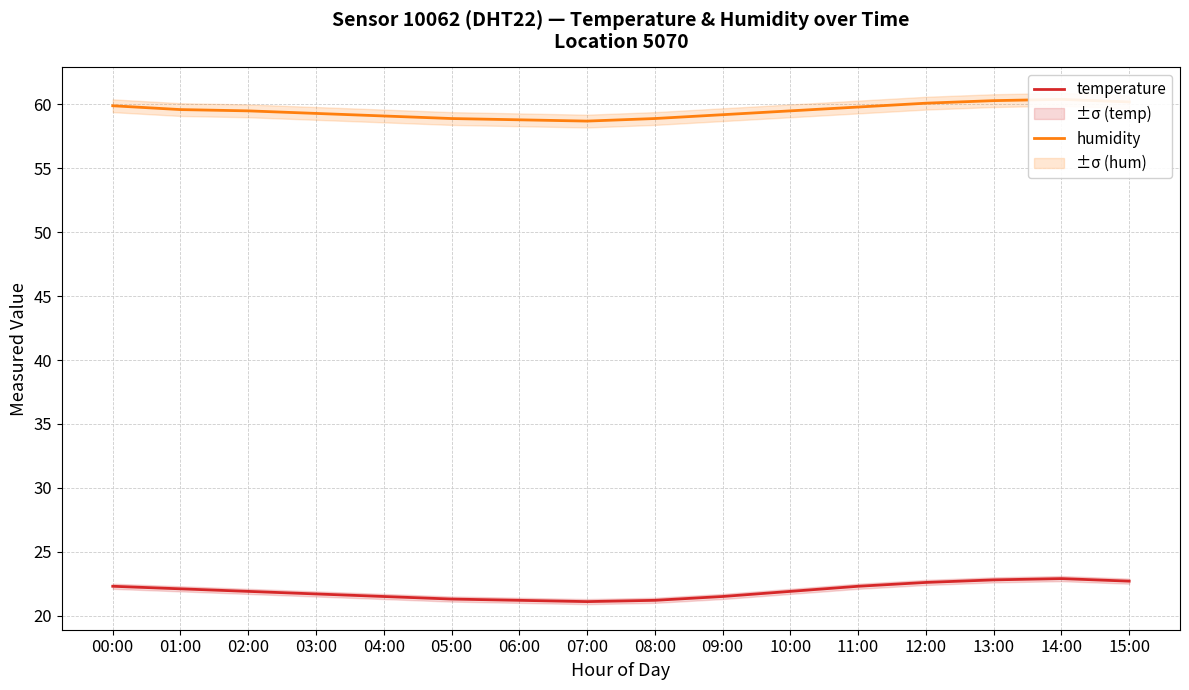

Which series has the largest total across all categories?

humidity